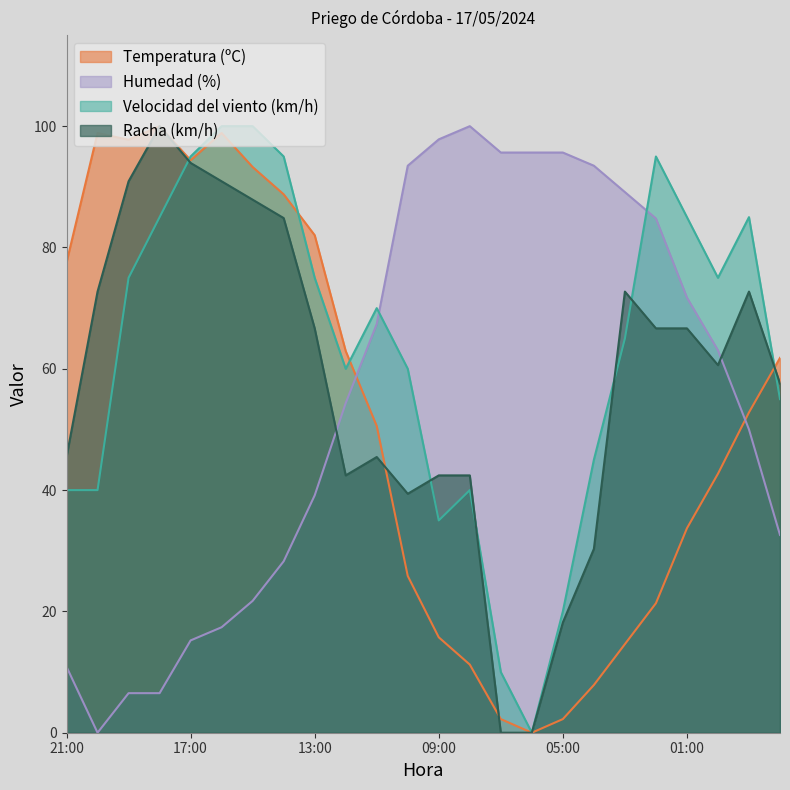

Reading left to right, transcribe all the data shown in this chart.

Temperatura (ºC): 77.5	98.9	97.8	100.0	94.4	98.9	93.3	88.8	82.0	62.9	50.6	25.8	15.7	11.2	2.2	0.0	2.2	7.9	14.6	21.3	33.7	42.7	52.8	61.8
Humedad (%): 10.9	0.0	6.5	6.5	15.2	17.4	21.7	28.3	39.1	54.3	67.4	93.5	97.8	100.0	95.7	95.7	95.7	93.5	89.1	84.8	71.7	63.0	50.0	32.6
Velocidad del viento (km/h): 40.0	40.0	75.0	85.0	95.0	100.0	100.0	95.0	75.0	60.0	70.0	60.0	35.0	40.0	10.0	0.0	20.0	45.0	65.0	95.0	85.0	75.0	85.0	55.0
Racha (km/h): 45.5	72.7	90.9	100.0	93.9	90.9	87.9	84.8	66.7	42.4	45.5	39.4	42.4	42.4	0.0	0.0	18.2	30.3	72.7	66.7	66.7	60.6	72.7	57.6